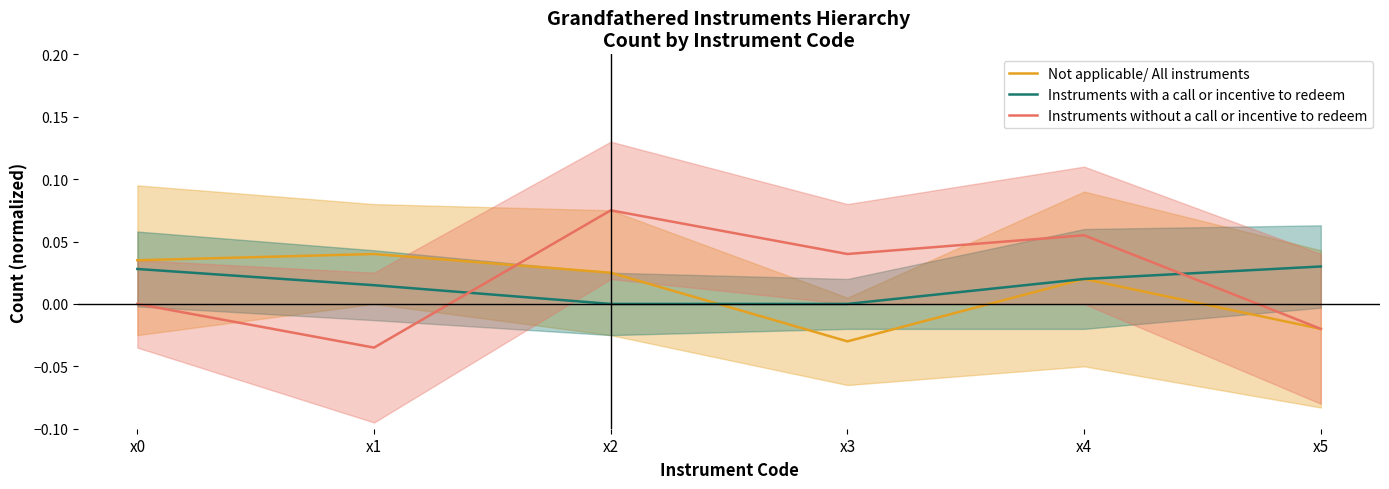

How many categories are shown in the chart?

6